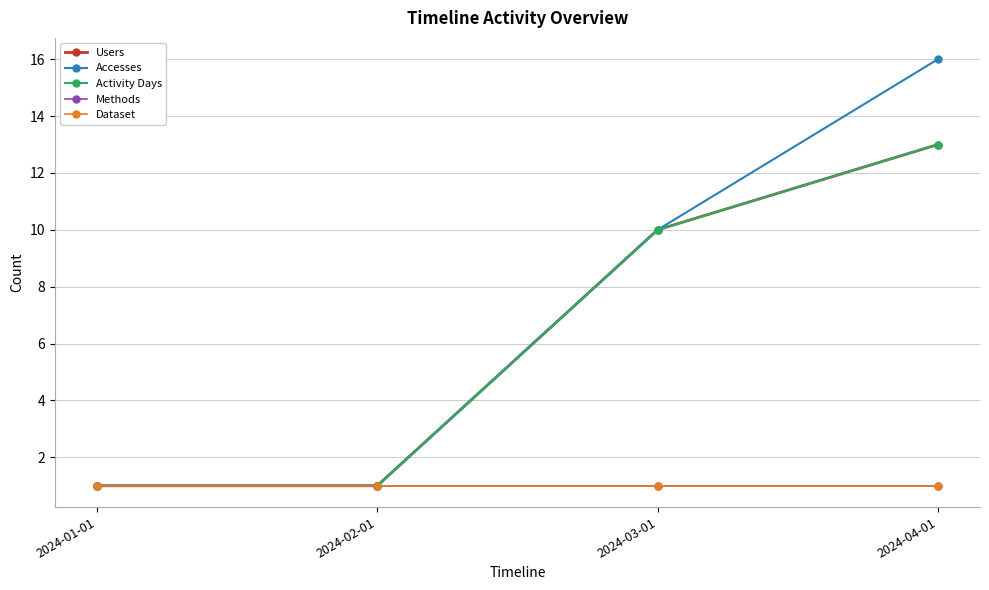

What is the sum of all Activity Days values?

25